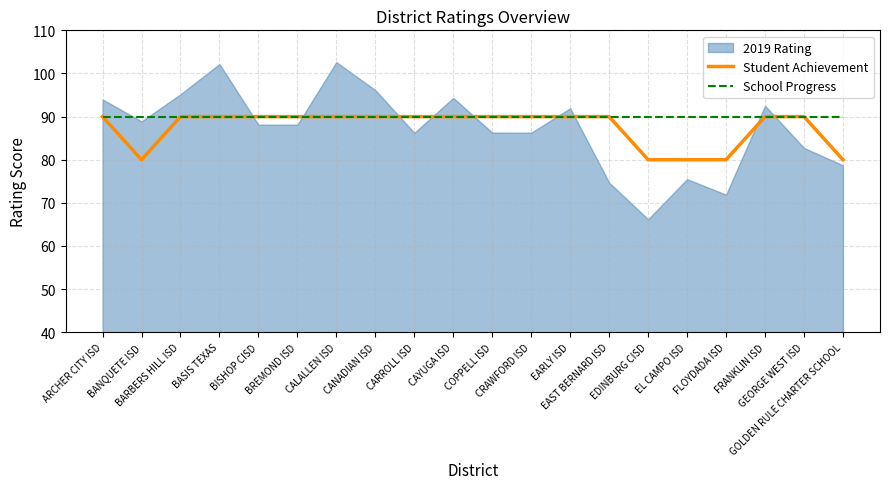

Is the value of Student Achievement at CALALLEN ISD greater than the value of School Progress at GEORGE WEST ISD?

No